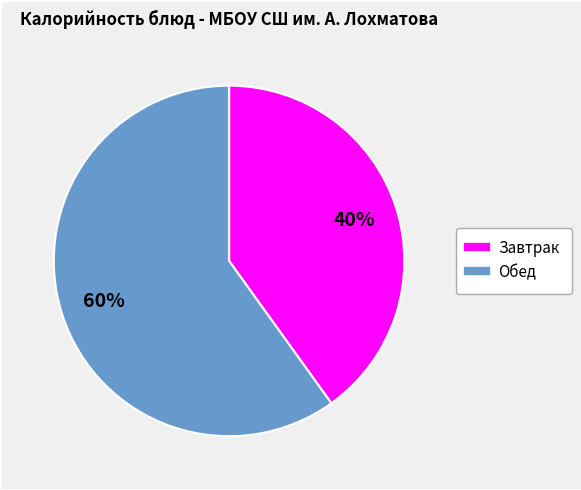

To the nearest percent, what is the difference between the largest and smallest slice percentages?

20%